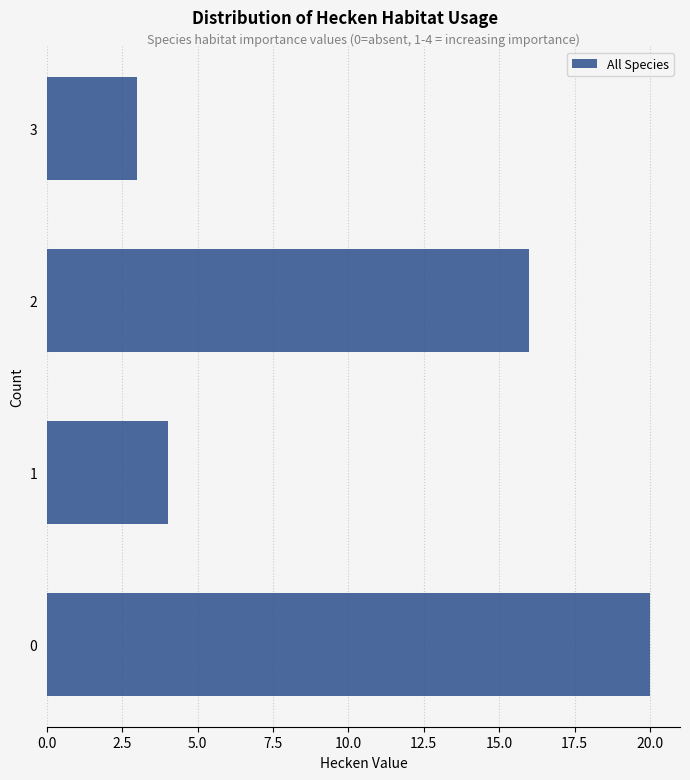

Reading top to bottom, what are all the values shown in this chart?

3=3	2=16	1=4	0=20